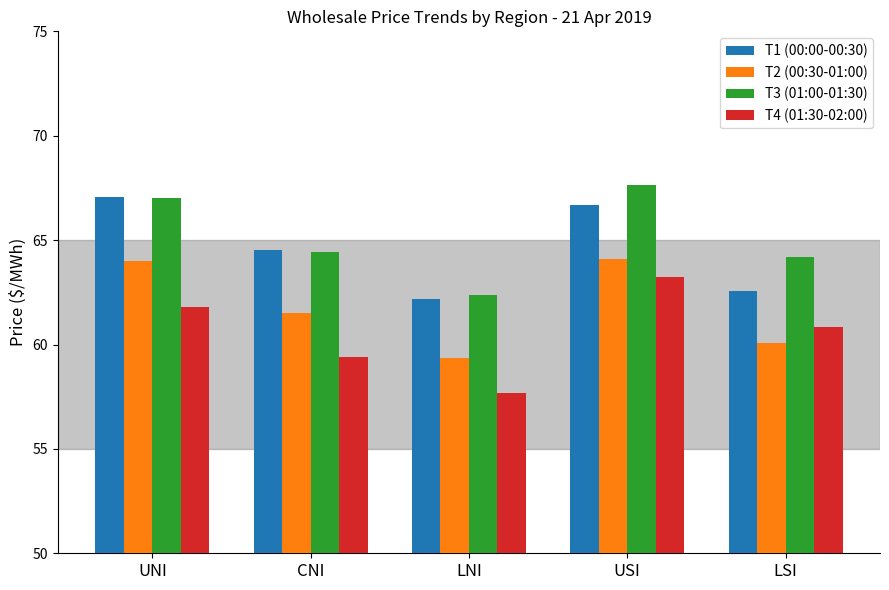

How many values in the T3 (01:00-01:30) series are below 64?

1